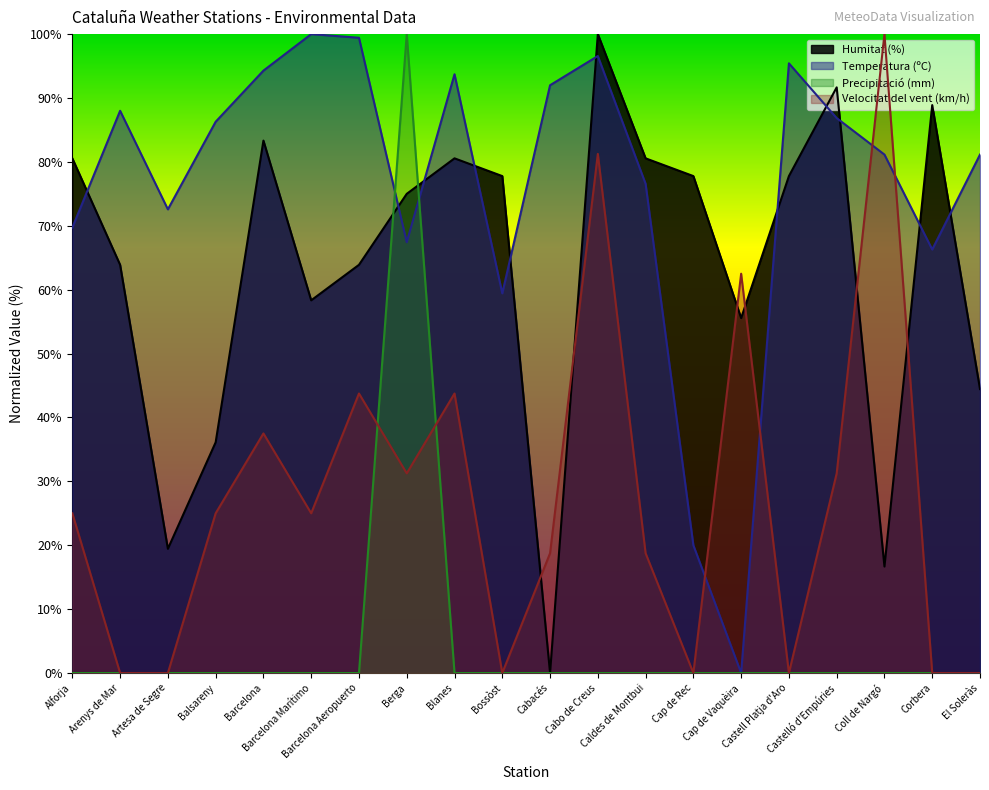

The Precipitació (mm) series shows -49.7 at Cap de Vaquèira. True or false?

False